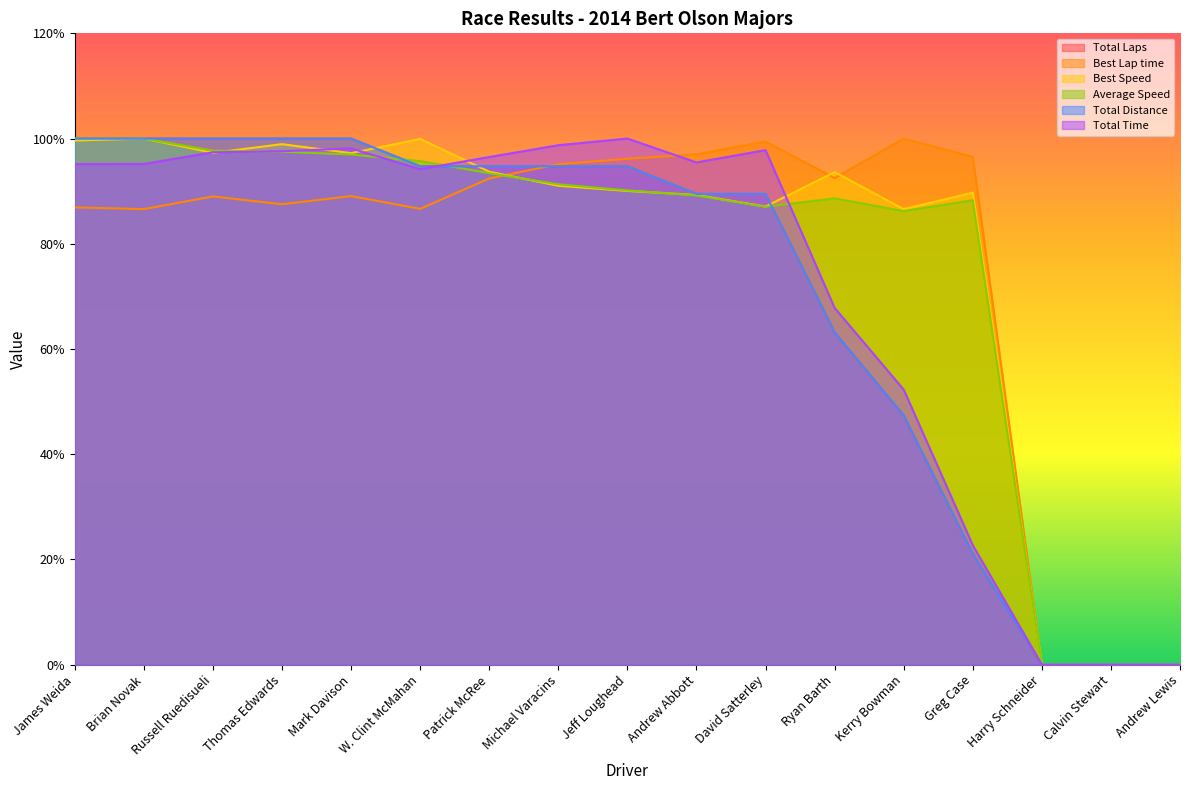

Is the value of Best Speed at Andrew Lewis greater than the value of Average Speed at Michael Varacins?

No